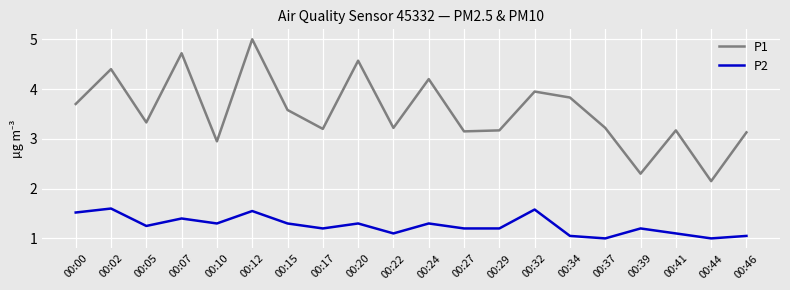

At which label does P1 reach its minimum?

00:44